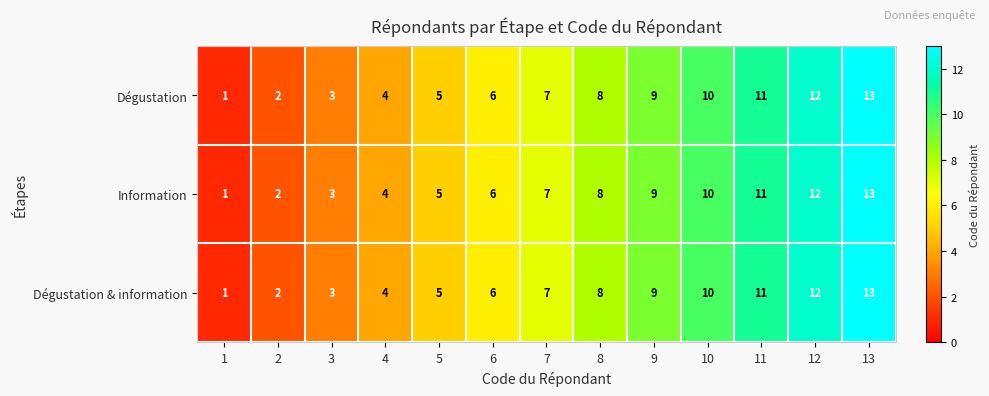

List the labels in order of Information value, smallest first.

1, 2, 3, 4, 5, 6, 7, 8, 9, 10, 11, 12, 13